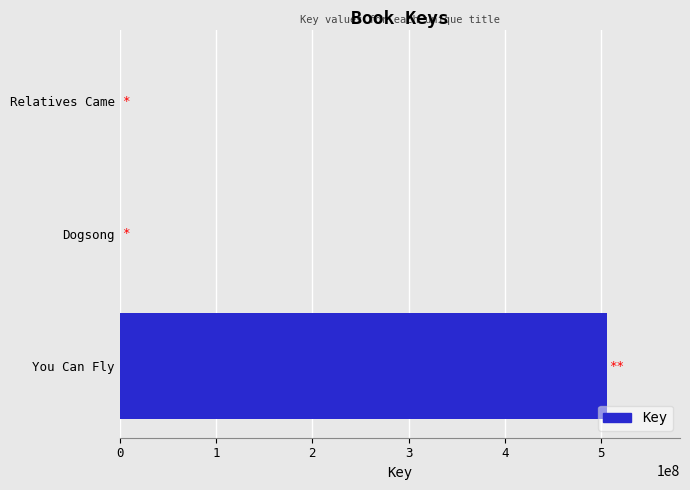

The chart shows a value of 166369318 at You Can Fly. True or false?

False